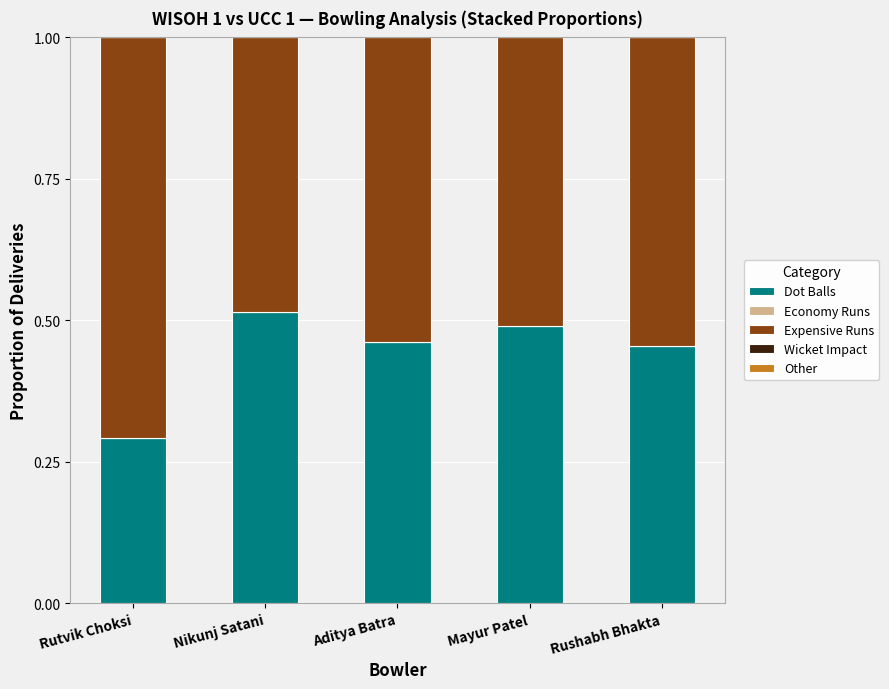

What is the total value across all series at Rushabh Bhakta?

1.0